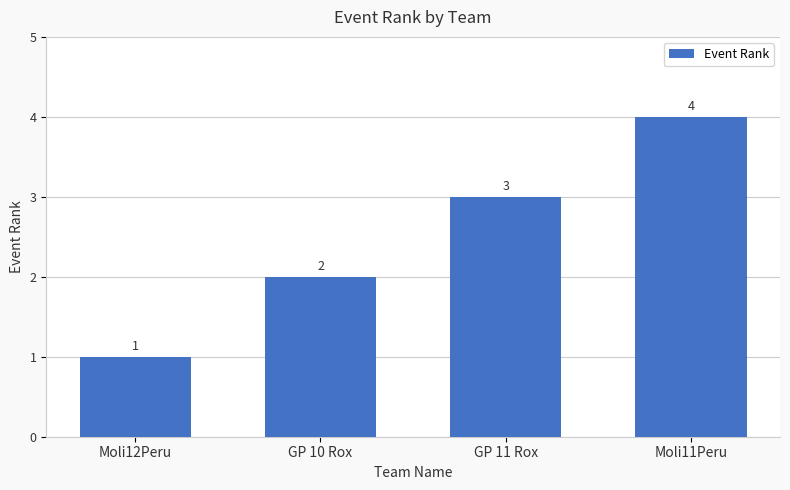

Between GP 10 Rox and Moli12Peru, which is larger?

GP 10 Rox